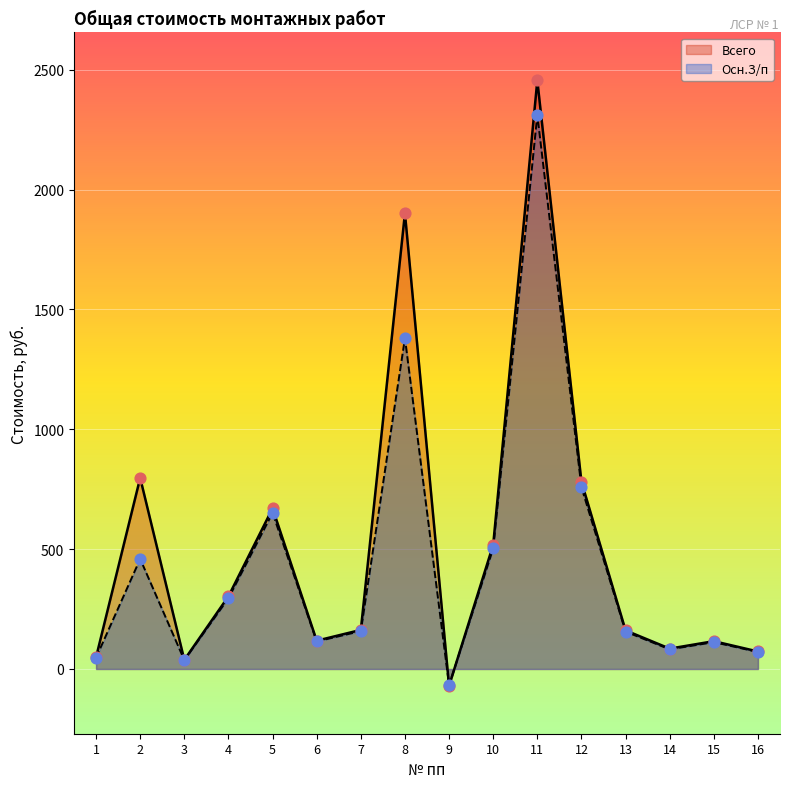

At how many categories does at least one series exceed 1820?

2